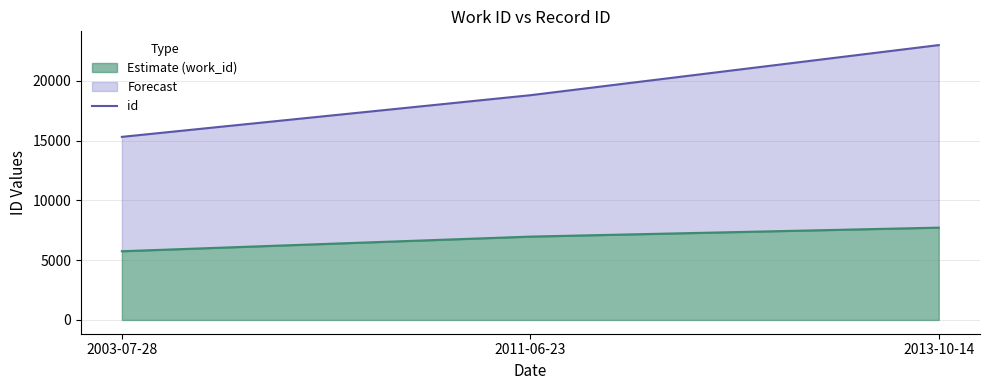

Reading left to right, transcribe all the data shown in this chart.

id: 2003-07-28=15305	2011-06-23=18787	2013-10-14=22976
work_id: 2003-07-28=5746	2011-06-23=6969	2013-10-14=7719